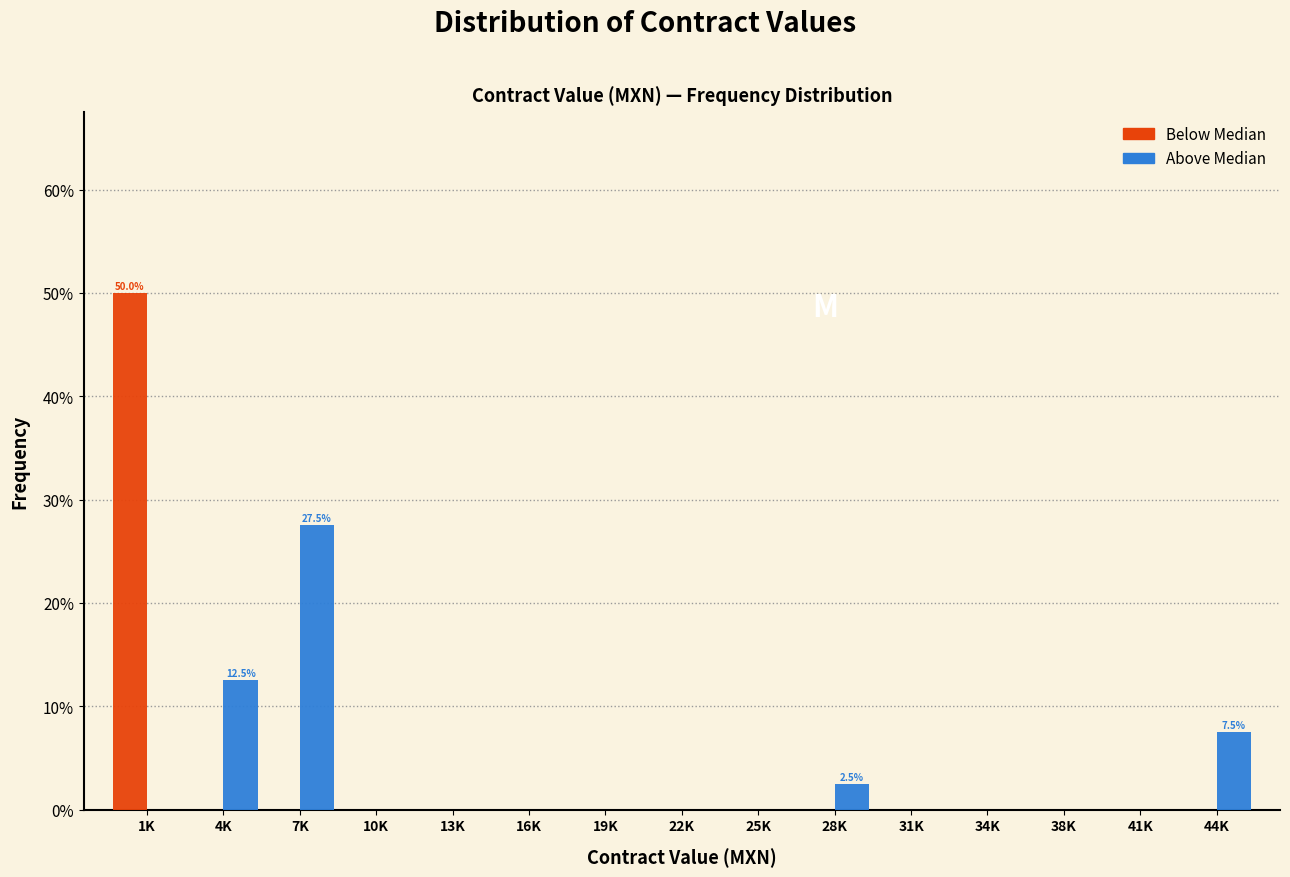

What are all the series names shown in the legend?

Below Median, Above Median